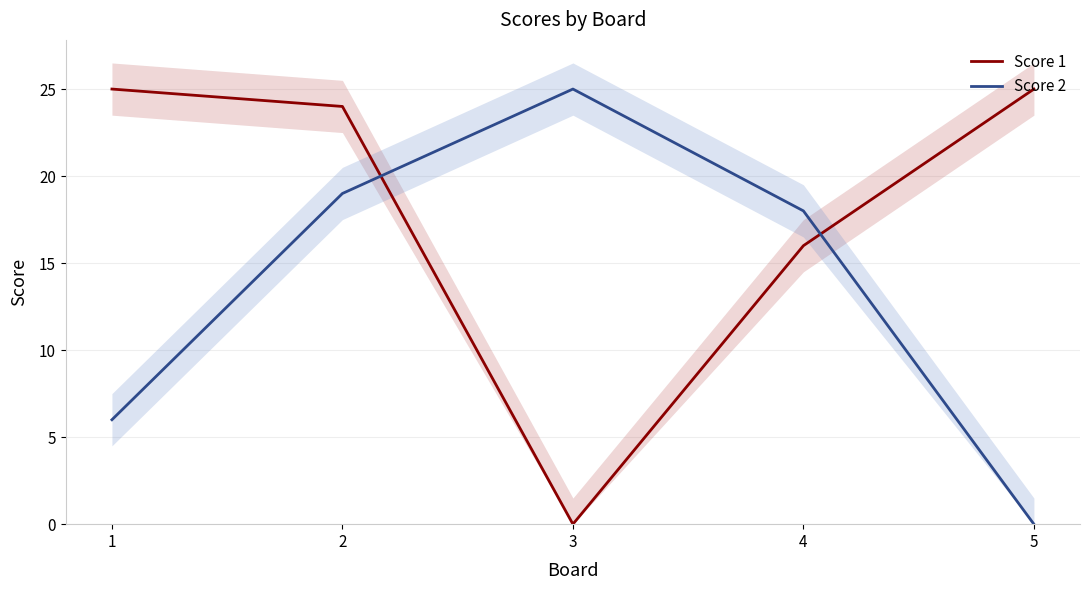

The Score 1 series shows 25 at 5. True or false?

True